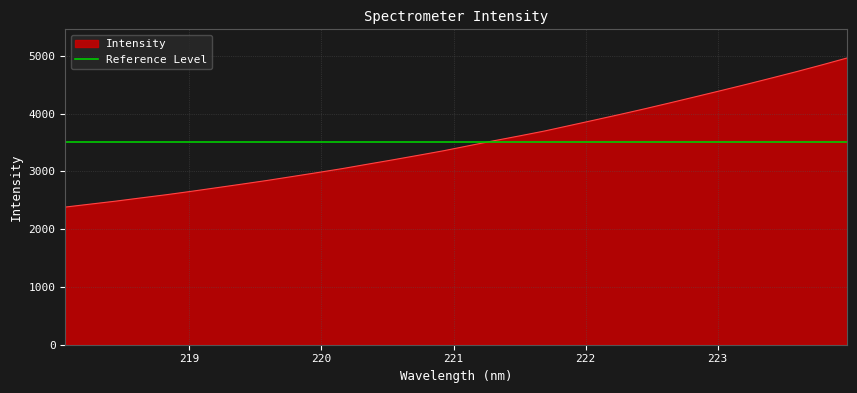

What position from the right is 221.1174?

16